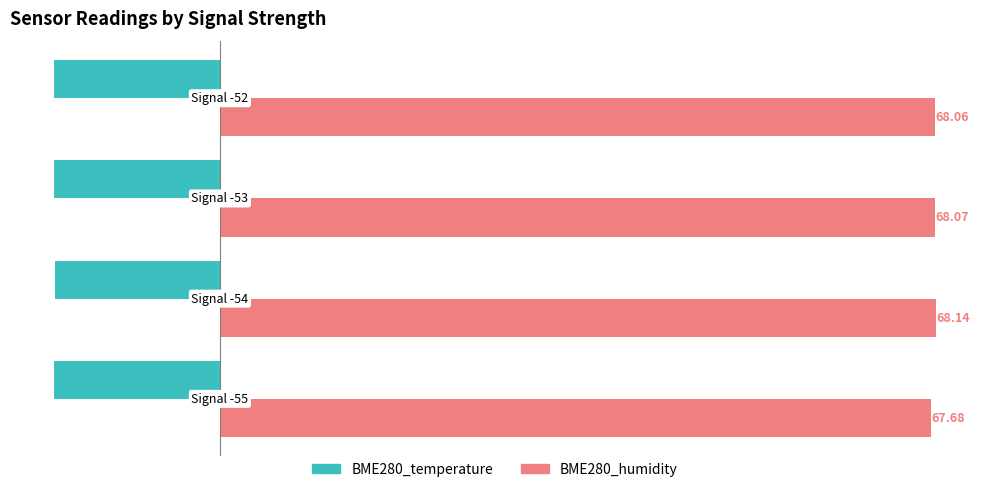

Rank the series by their average value, from lowest to highest.

BME280_temperature, BME280_humidity